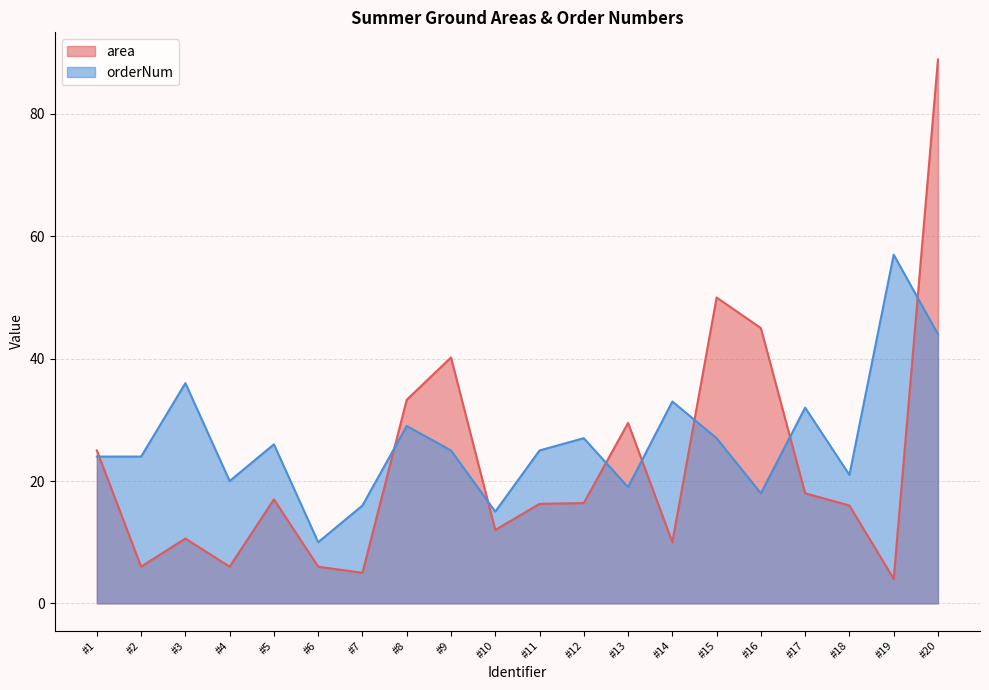

The area series shows 20.3 at #13. True or false?

False